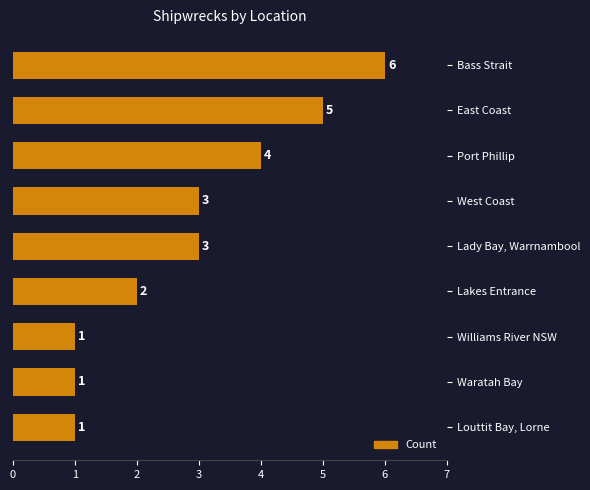

What position from the top is Louttit Bay, Lorne?

9